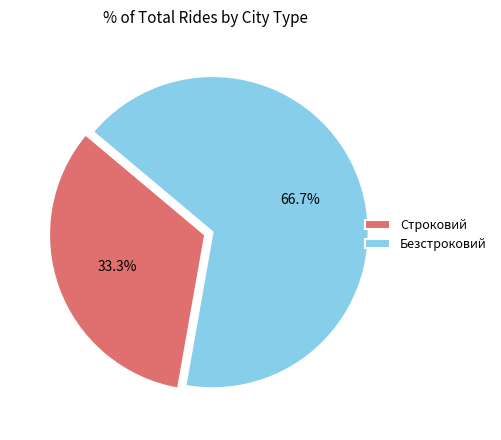

Count the number of slices in the pie.

2